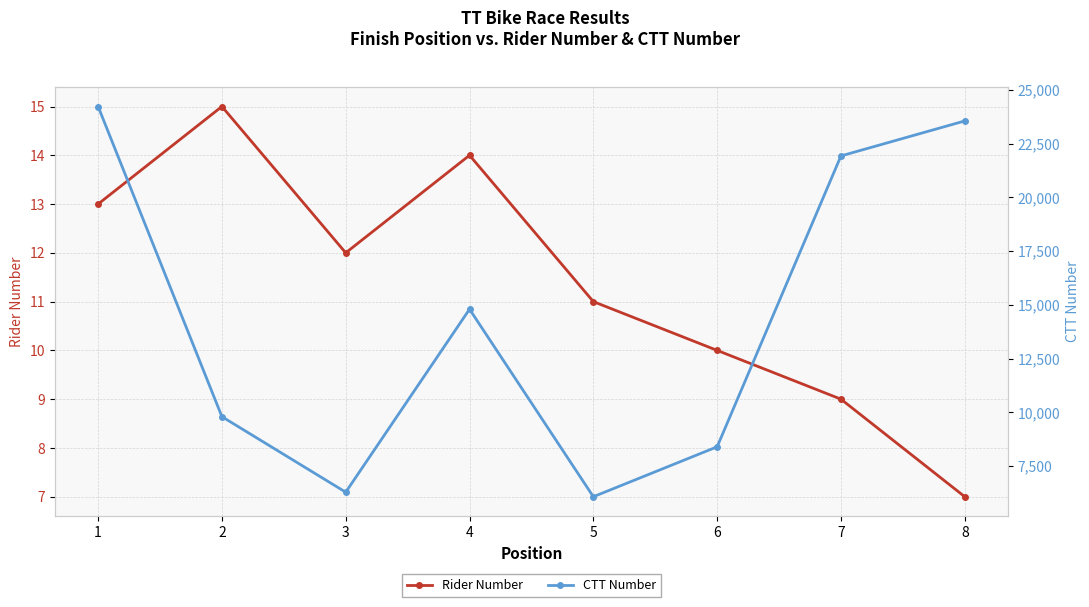

How many Rider Number values are between 10 and 14?

5